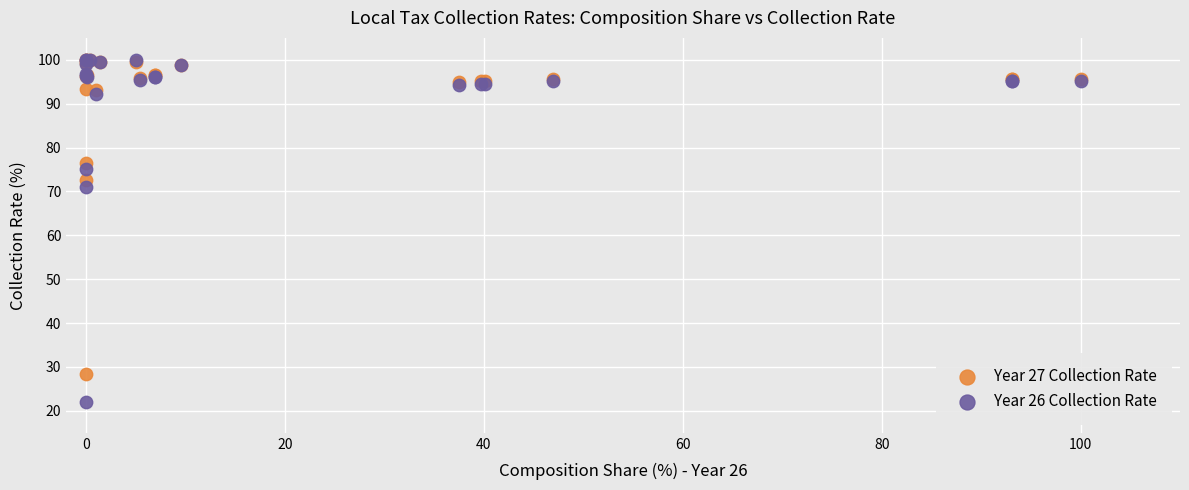

Across all series, what Y value is closest to 61?

71.1